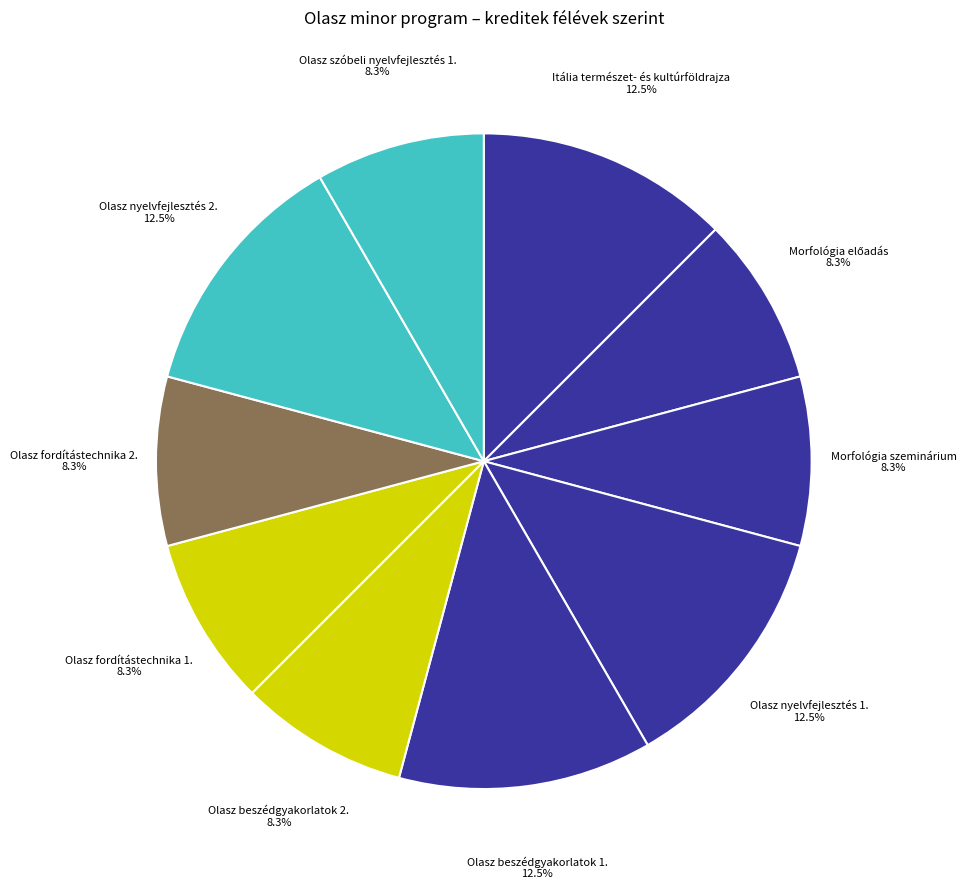

How many segments does this pie chart have?

10